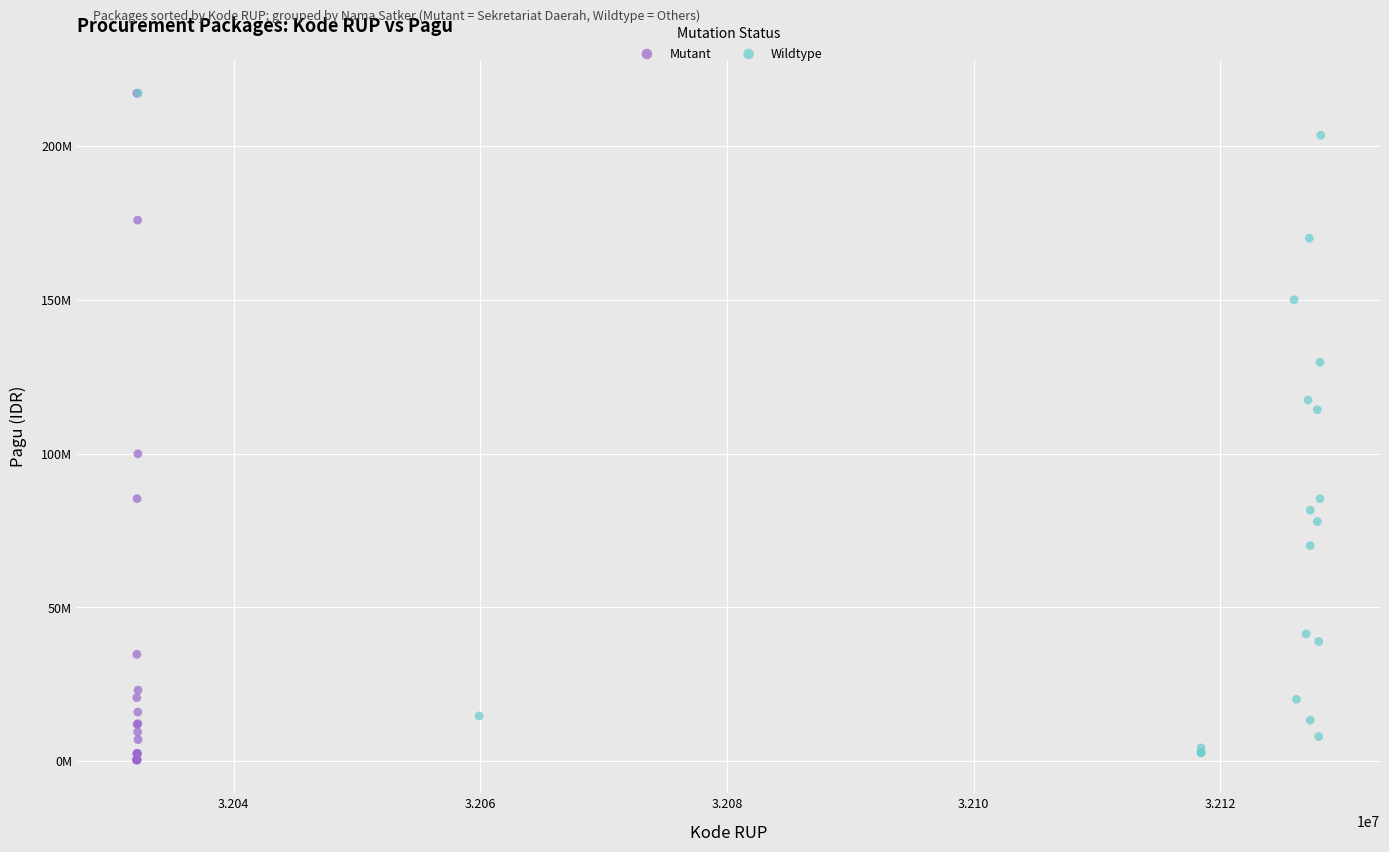

Which series has the widest spread of Y values?

Mutant